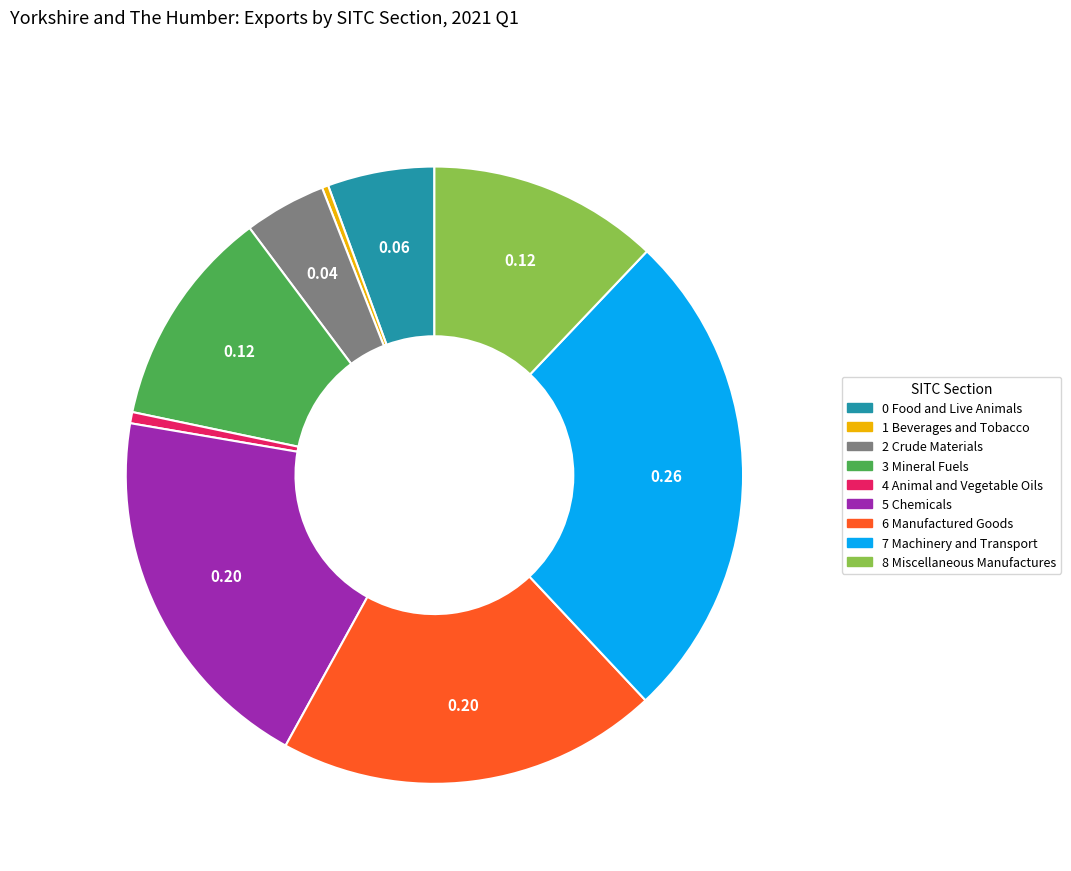

Between 6 Manufactured Goods and 4 Animal and Vegetable Oils, which is larger?

6 Manufactured Goods